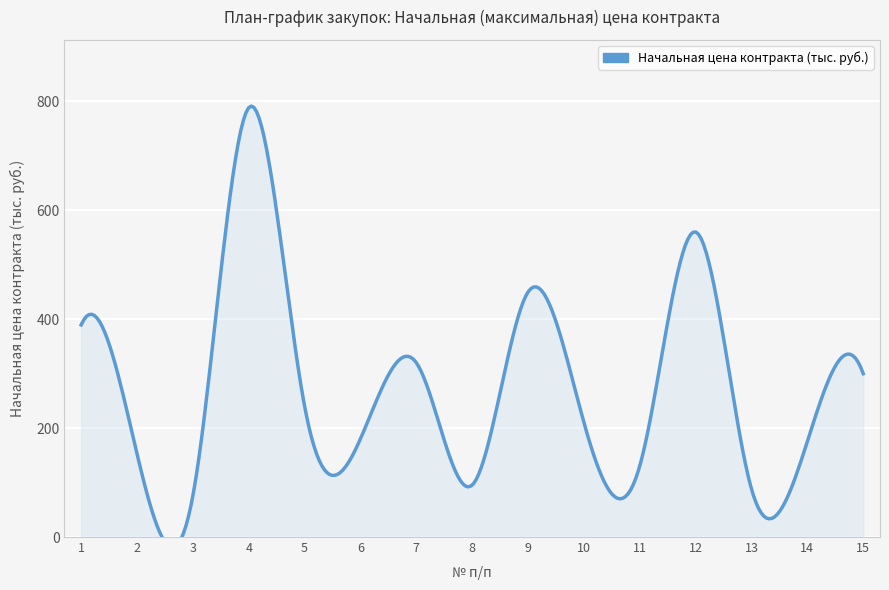

True or false: the data shows 176.8 at 1.

False